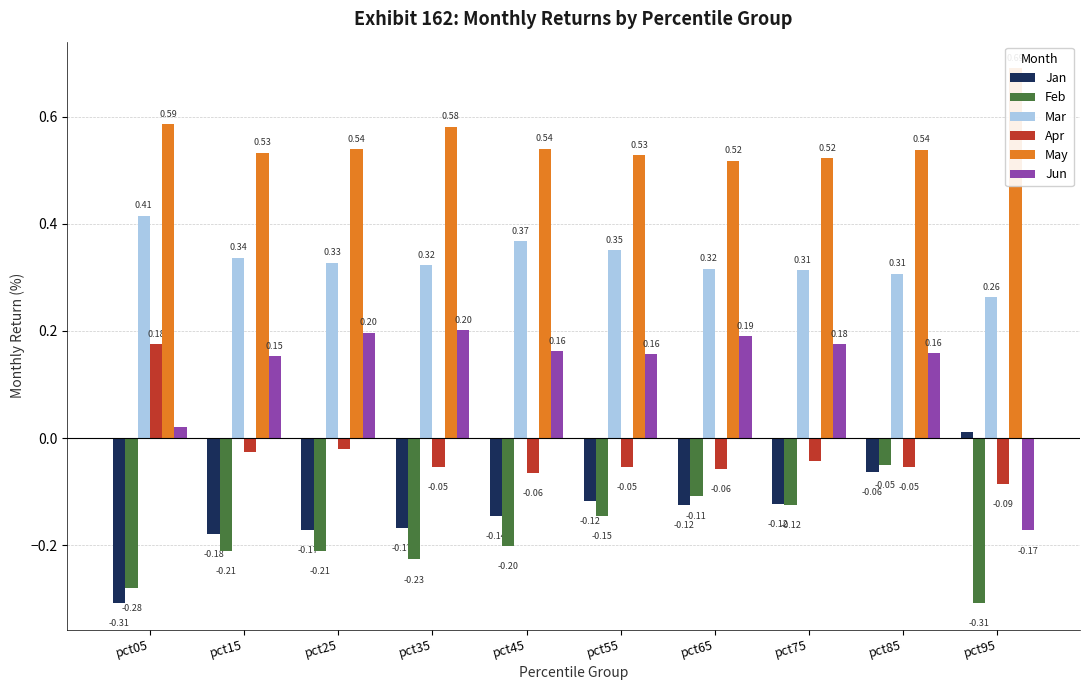

How many bars are there in each group?

6